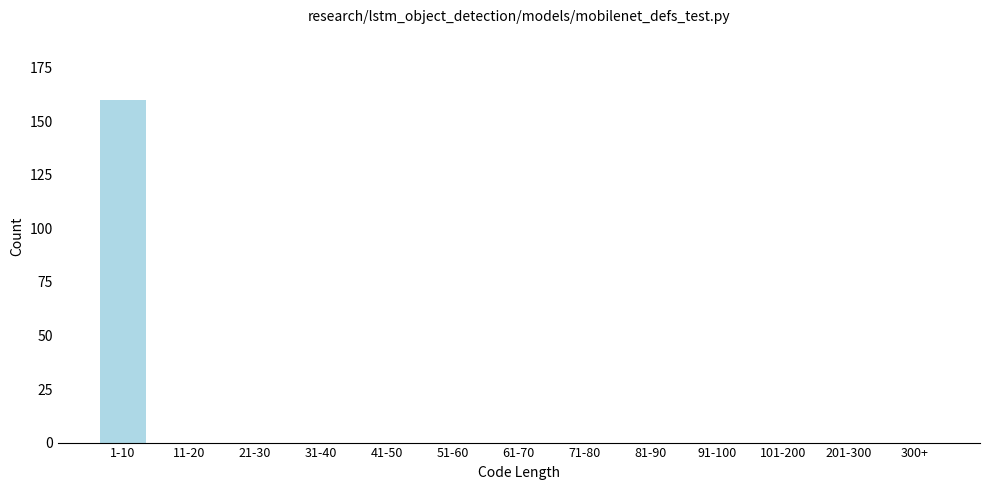

Reading right to left, transcribe all the data shown in this chart.

300+=0	201-300=0	101-200=0	91-100=0	81-90=0	71-80=0	61-70=0	51-60=0	41-50=0	31-40=0	21-30=0	11-20=0	1-10=160